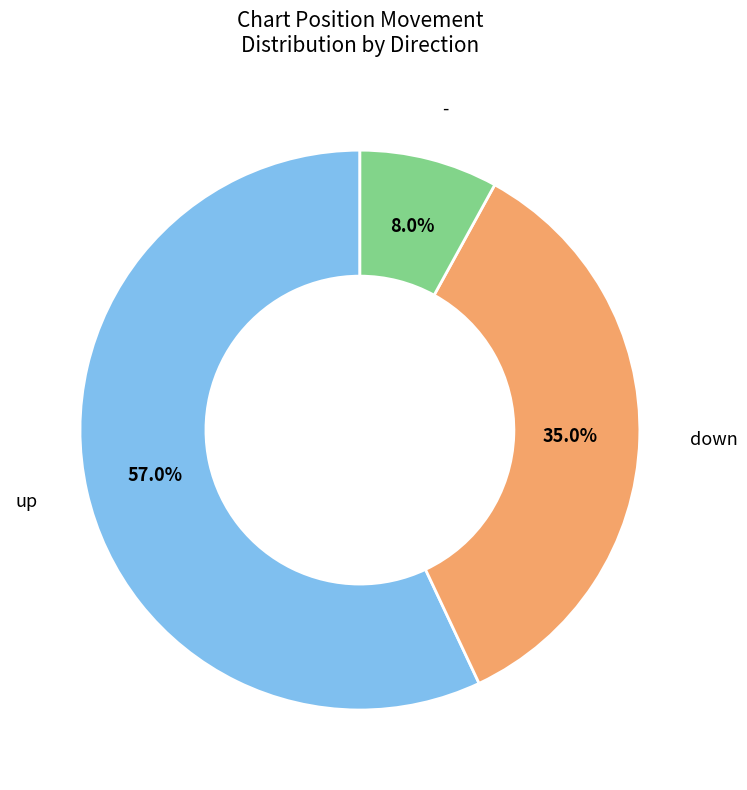

Is there any slice that represents more than half of the pie?

Yes